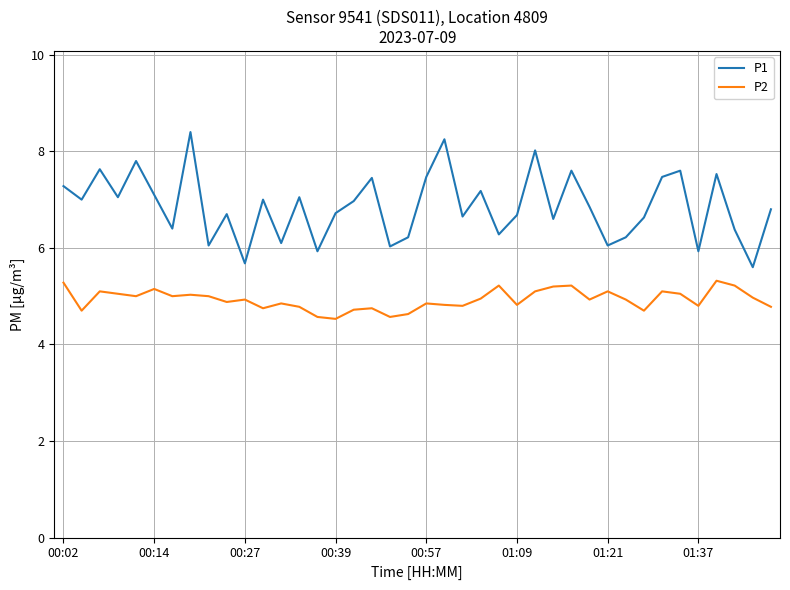

What is the smallest value displayed?

4.5